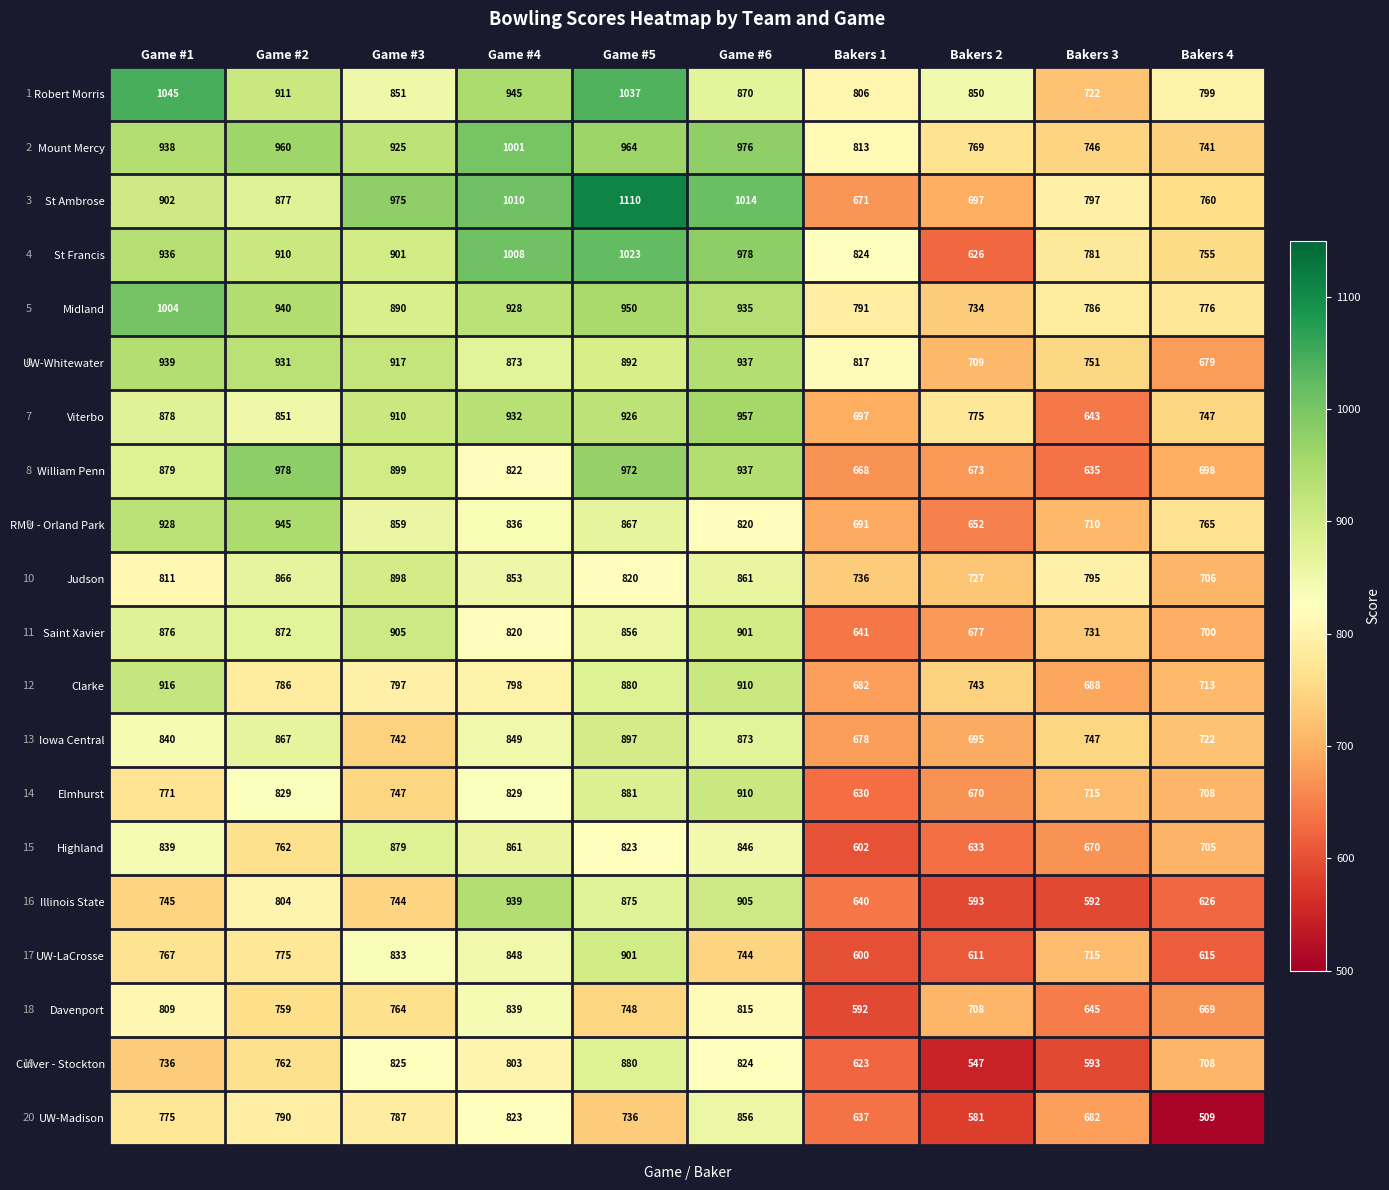

What is the difference between the highest and lowest values at Game #4?

212